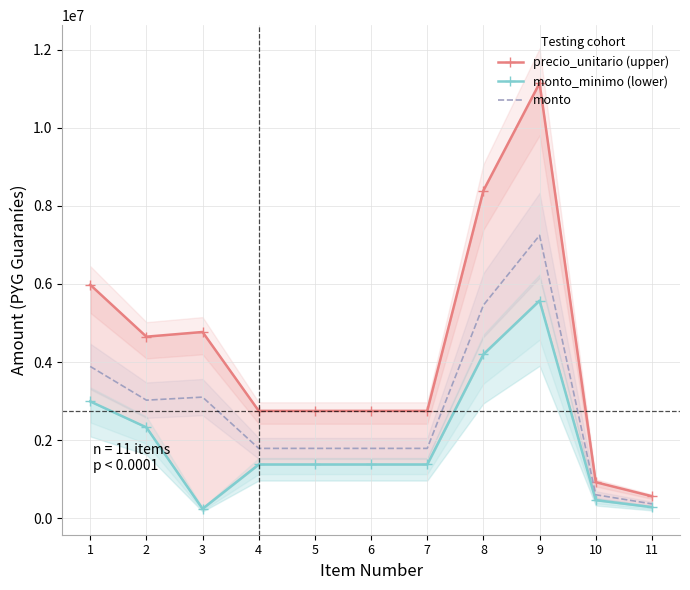

What is the sum of the monto_minimo (lower) values at 10 and 9?

6034500